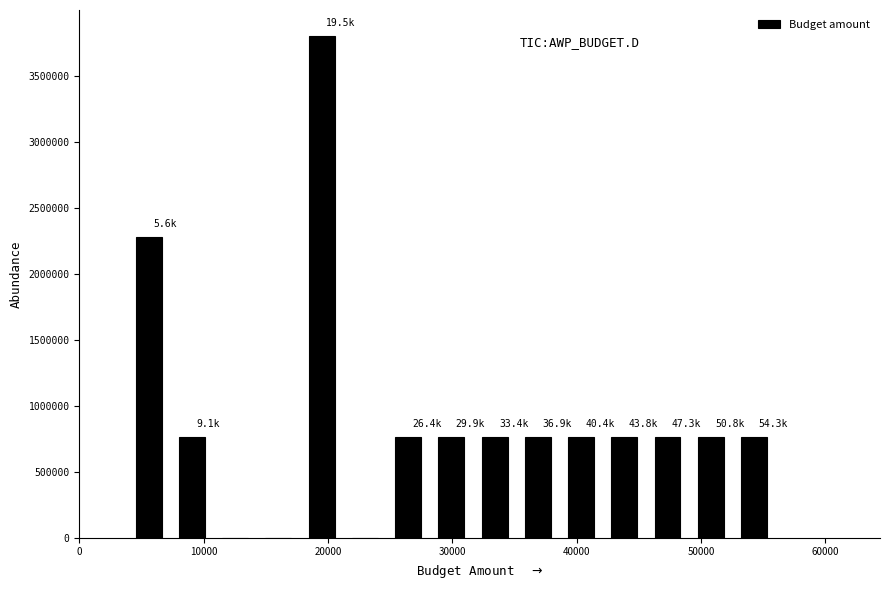

Read against the x-axis, roughly where is the centre of the tallest bar?

19000